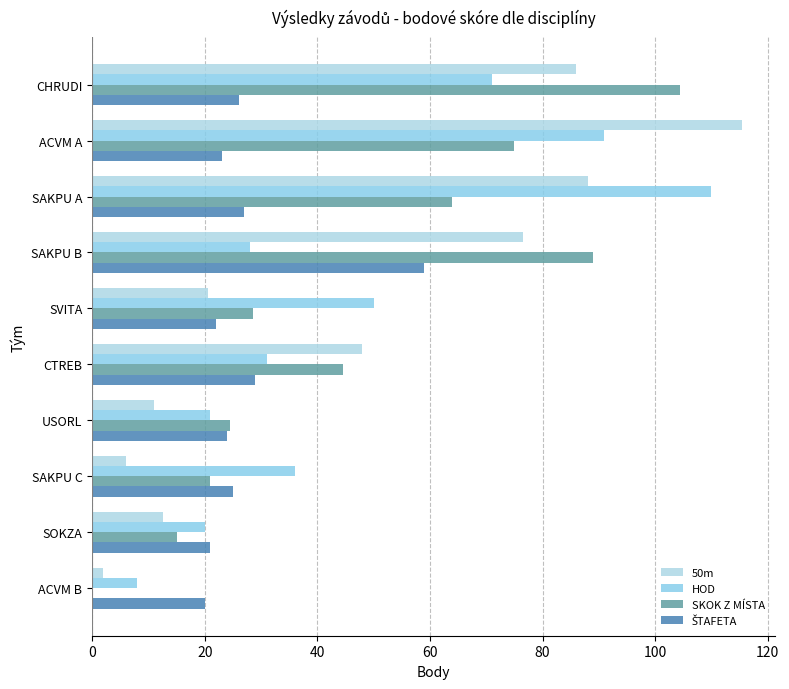

What is the lowest value of the HOD series?

8.0